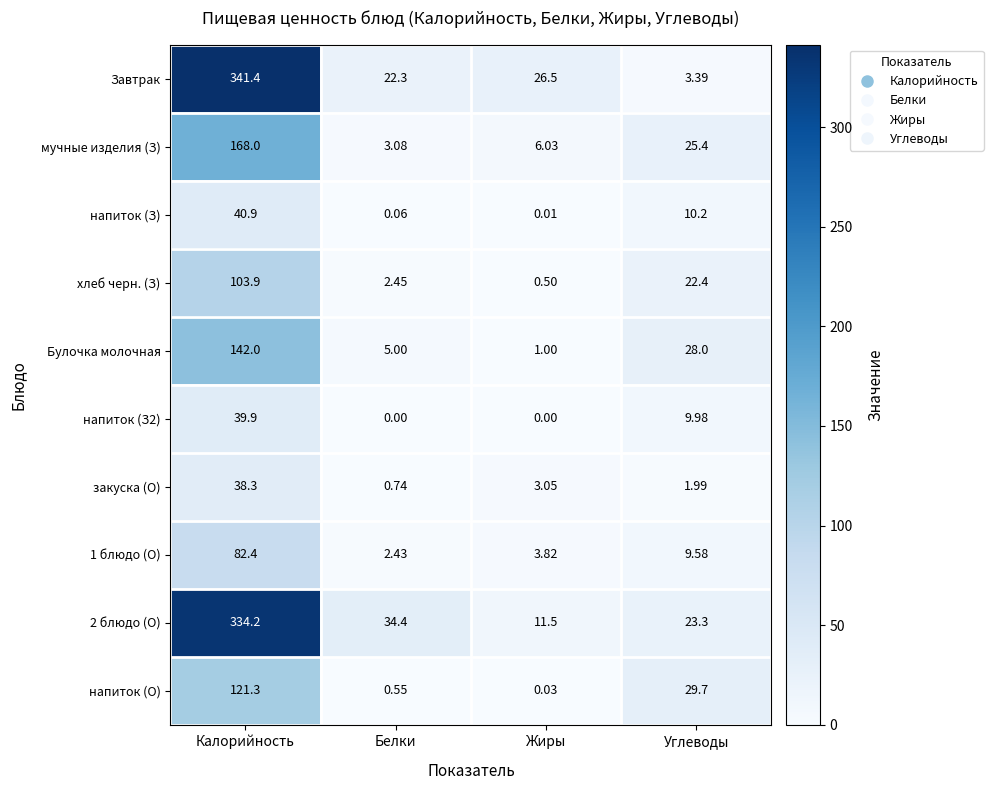

At which category is the sum across all series the highest?

Калорийность